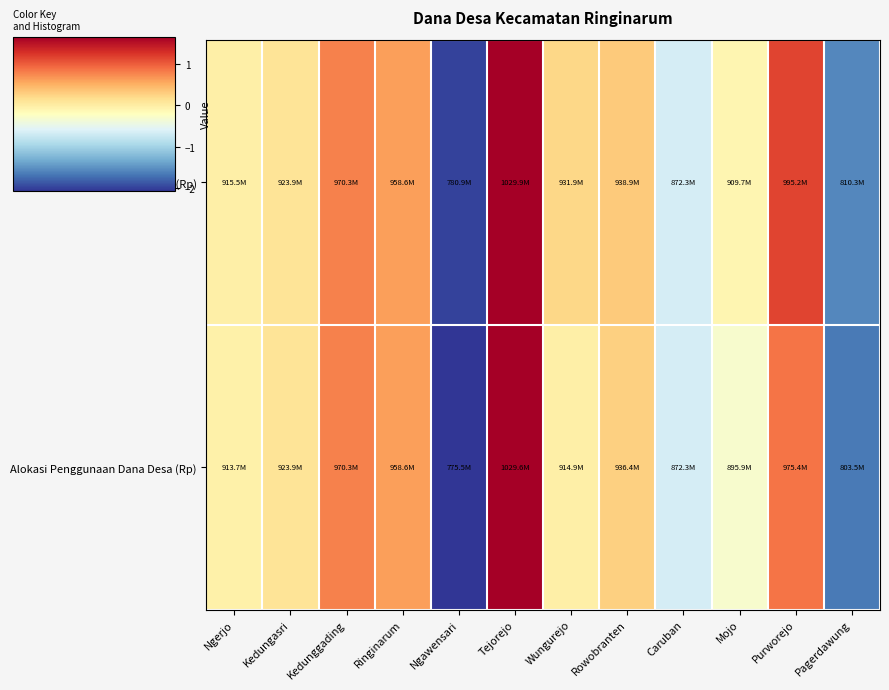

At which category is the sum across all series the highest?

Tejorejo